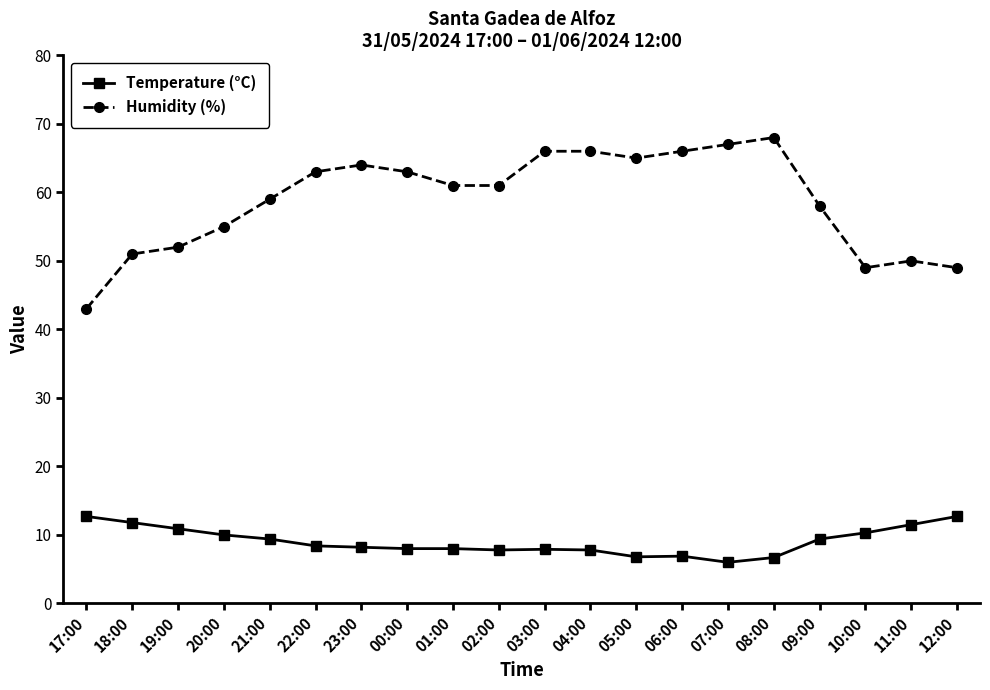

True or false: Temperature (°C) has more than 0 interior local peaks.

True